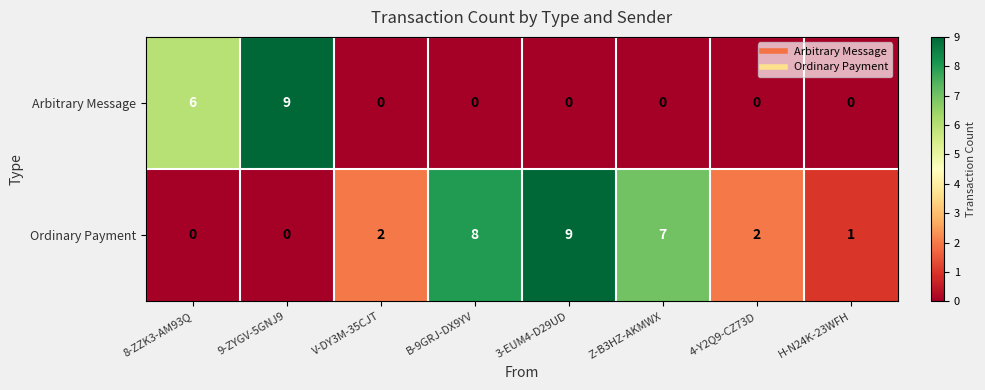

What is the maximum value shown in the chart?

9